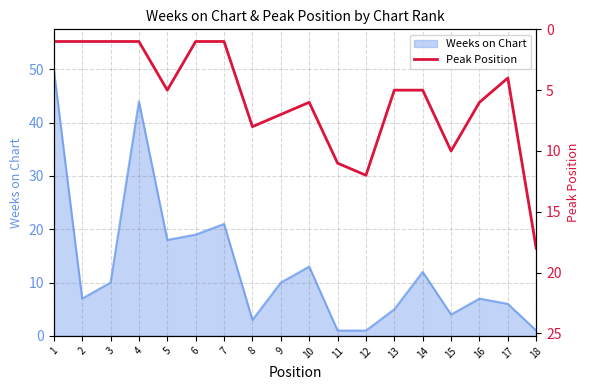

At which category does the chart reach its minimum across all series?

1